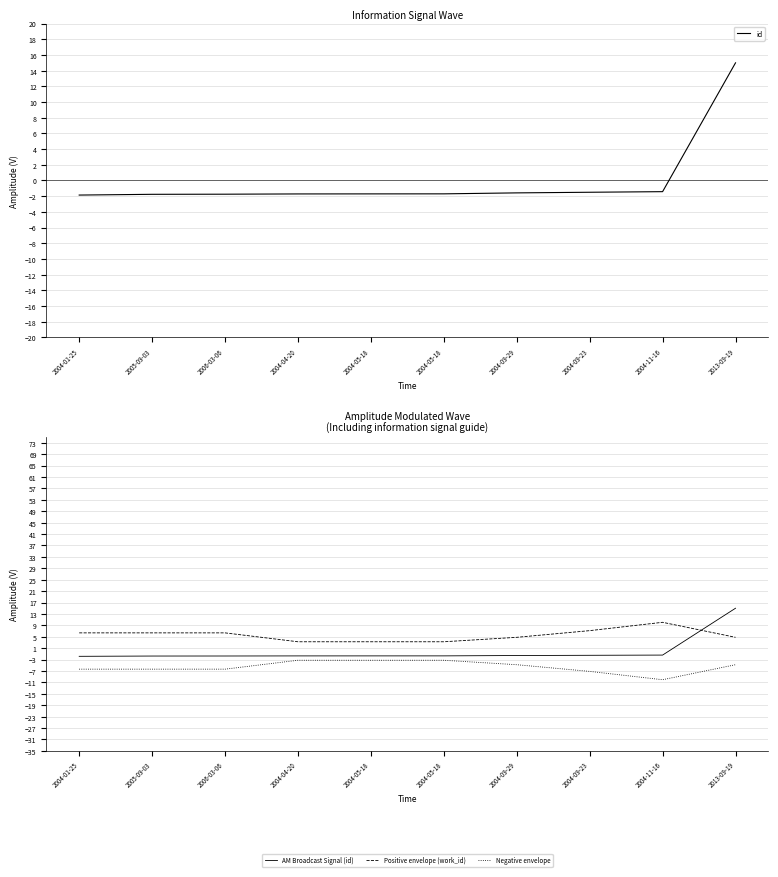

At which label is id closest to 6?

2004-11-16